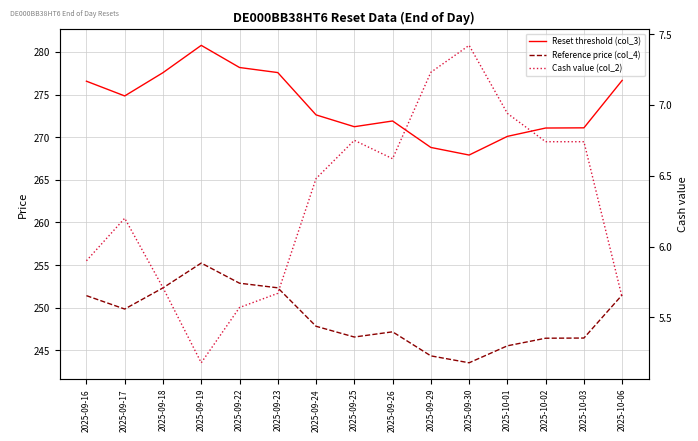

True or false: Cash value (col_2) and Reset threshold (col_3) intersect in this chart.

False